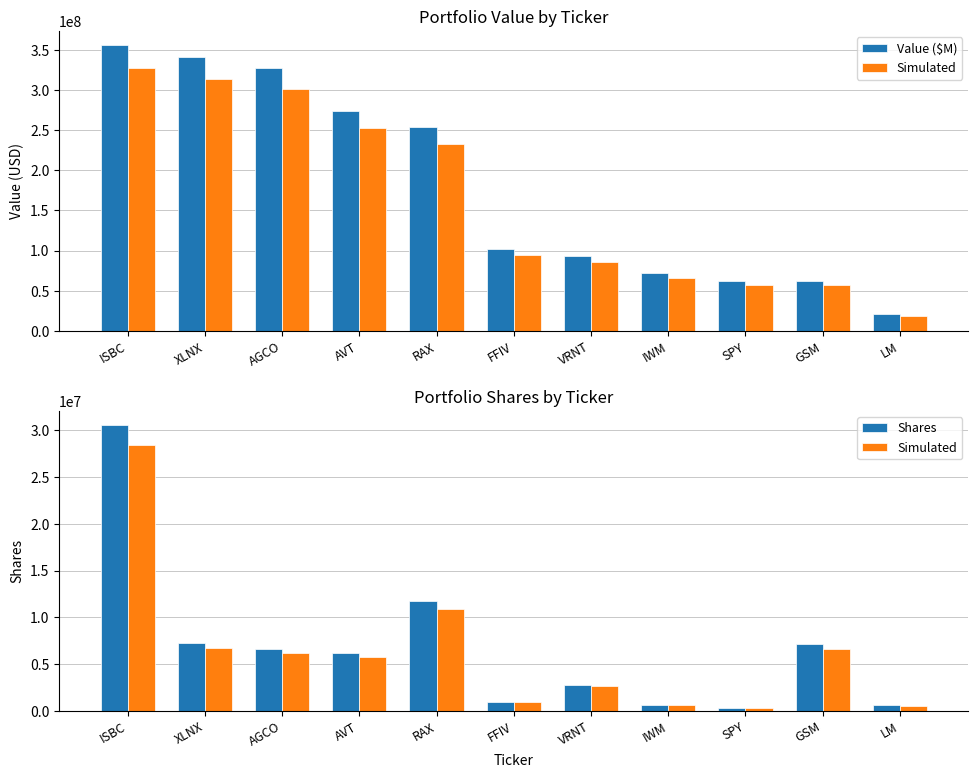

At how many categories does at least one series exceed 134409464?

5